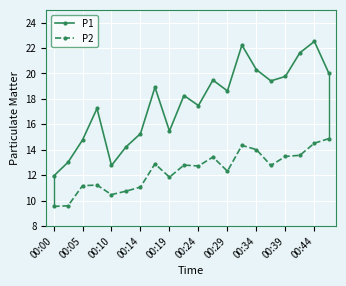

How many data points does each series have?

20